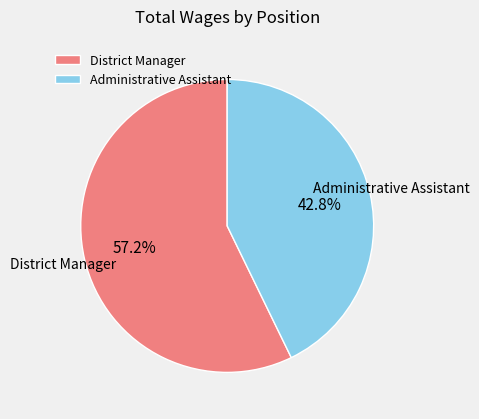

Between District Manager and Administrative Assistant, which is larger?

District Manager